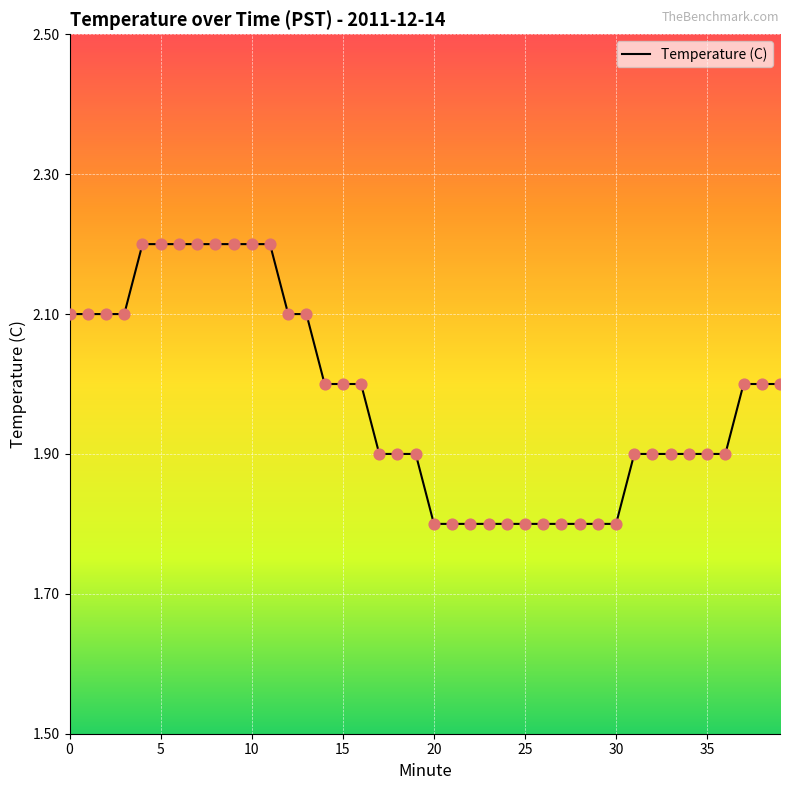

What is the greatest value displayed?

2.2